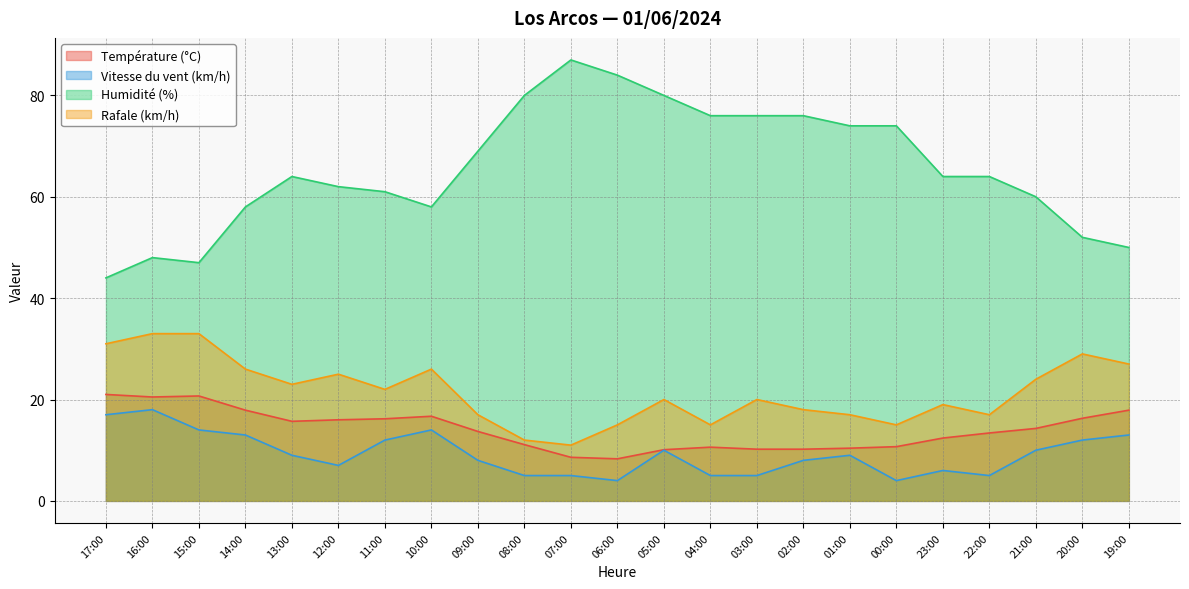

Does the chart display data point markers on the line(s)?

No